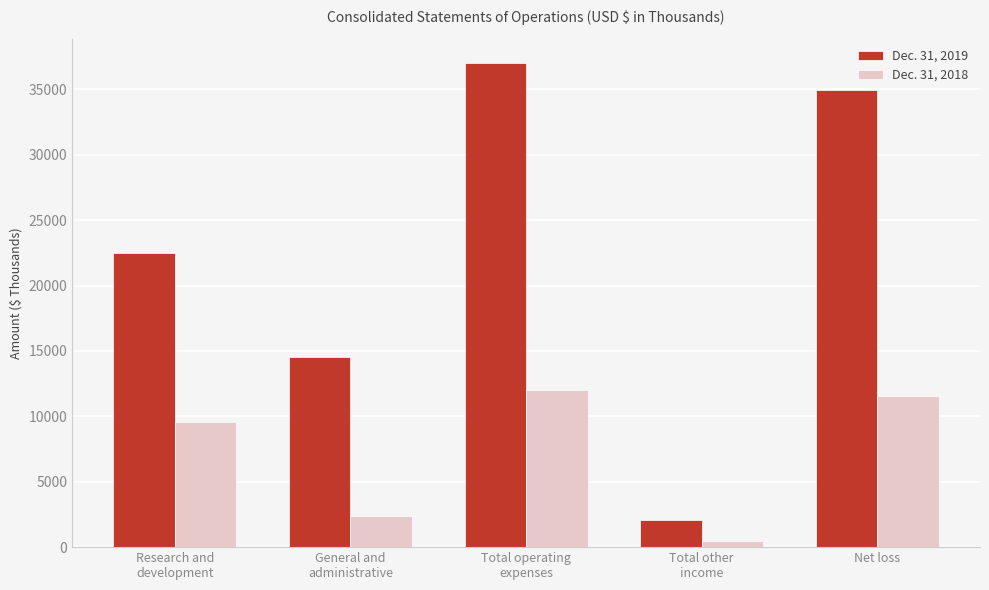

Reading left to right, transcribe all the data shown in this chart.

Dec. 31, 2019: Research and
development=22512	General and
administrative=14520	Total operating
expenses=37032	Total other
income=2099	Net loss=34933
Dec. 31, 2018: Research and
development=9595	General and
administrative=2402	Total operating
expenses=11997	Total other
income=455	Net loss=11542